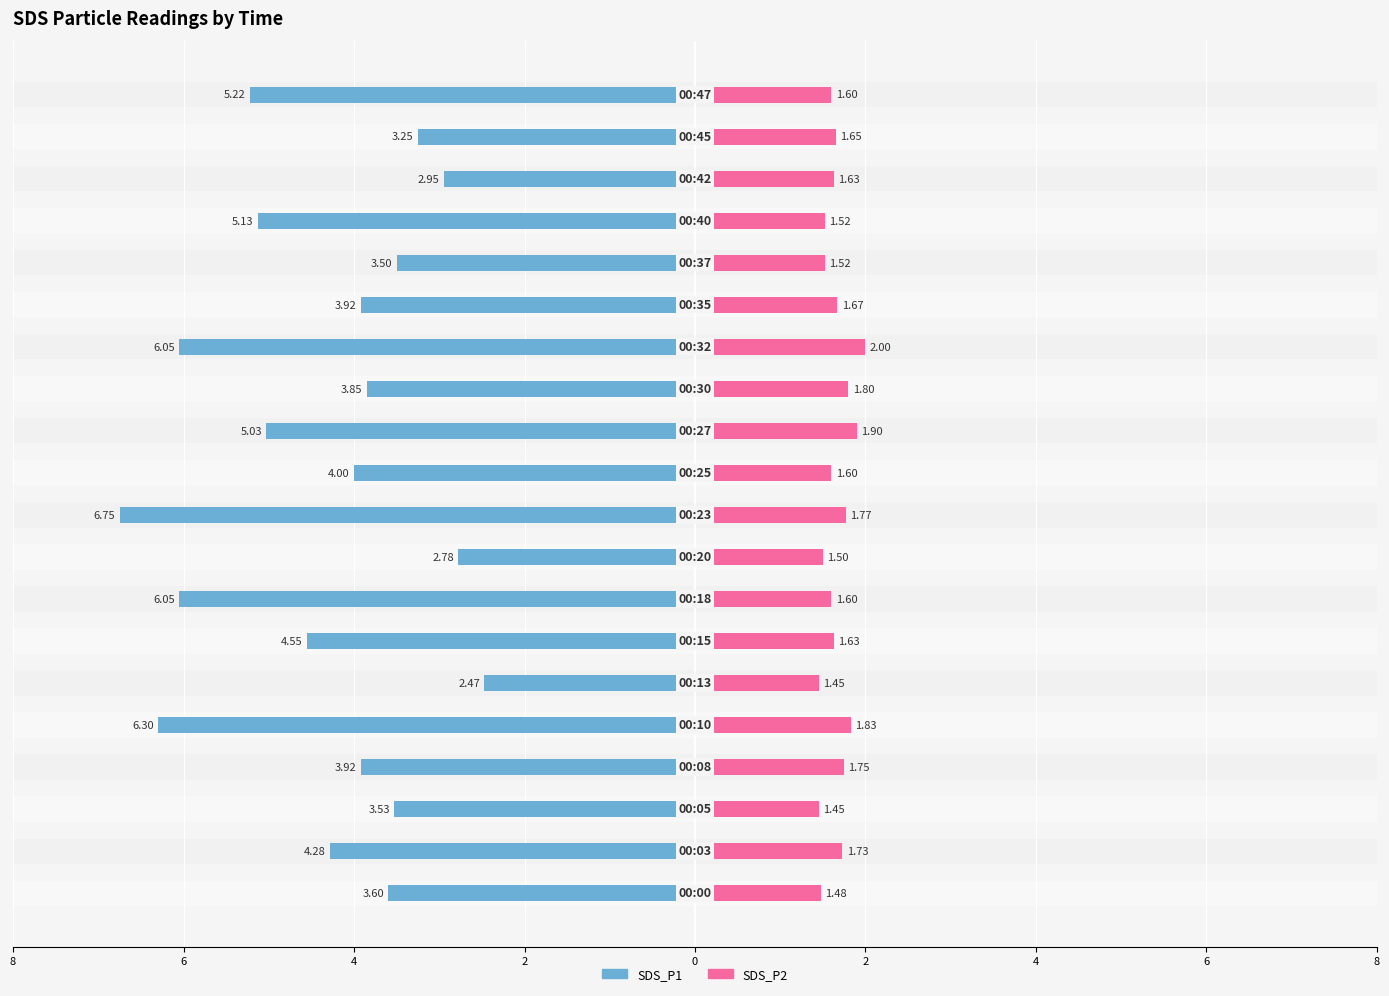

Which series changed the most between 13 and 16?

SDS_P1